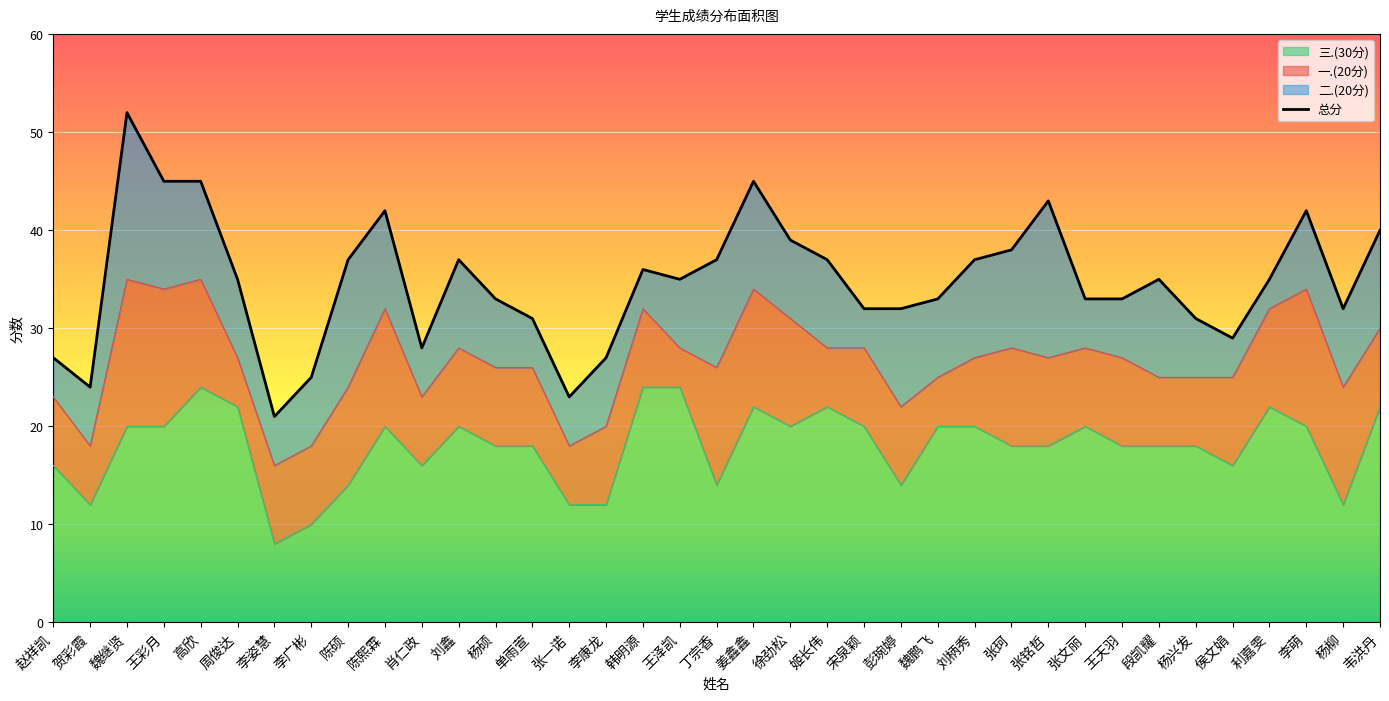

The 总分 series shows 11 at 张文丽. True or false?

False